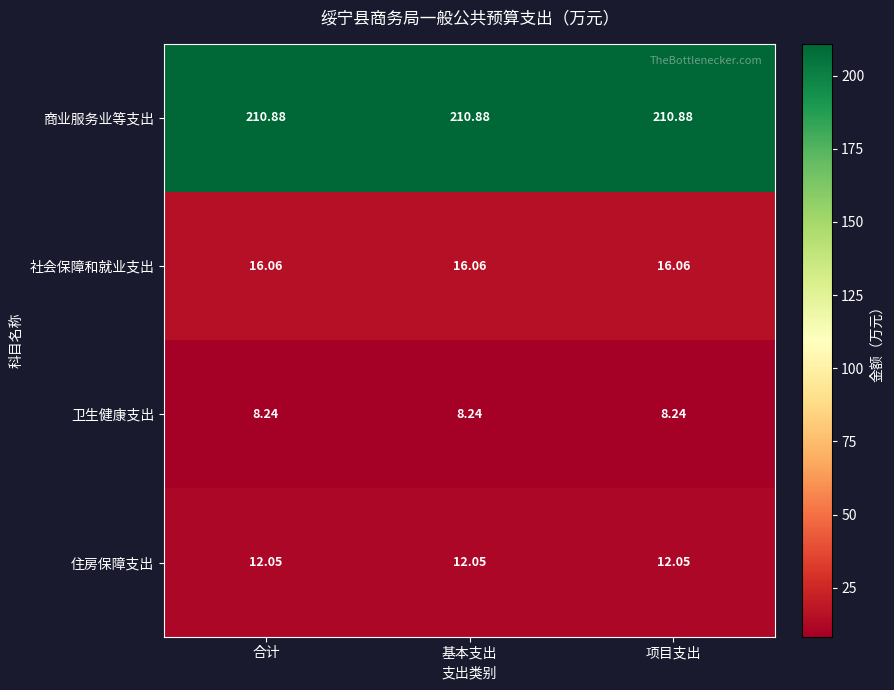

At 基本支出, list the series in order from largest to smallest.

商业服务业等支出, 社会保障和就业支出, 住房保障支出, 卫生健康支出